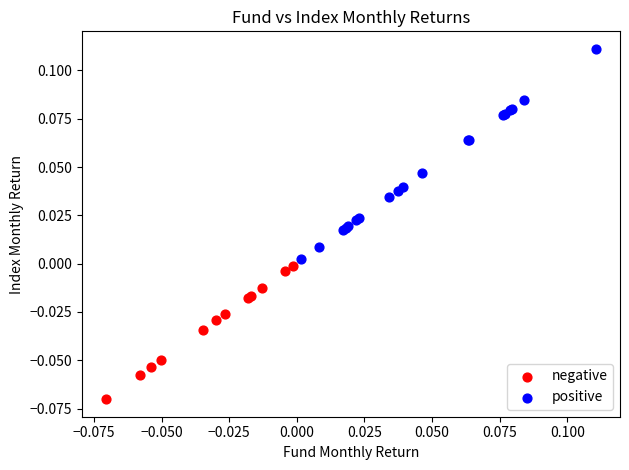

Which series contains the lowest Y value?

negative